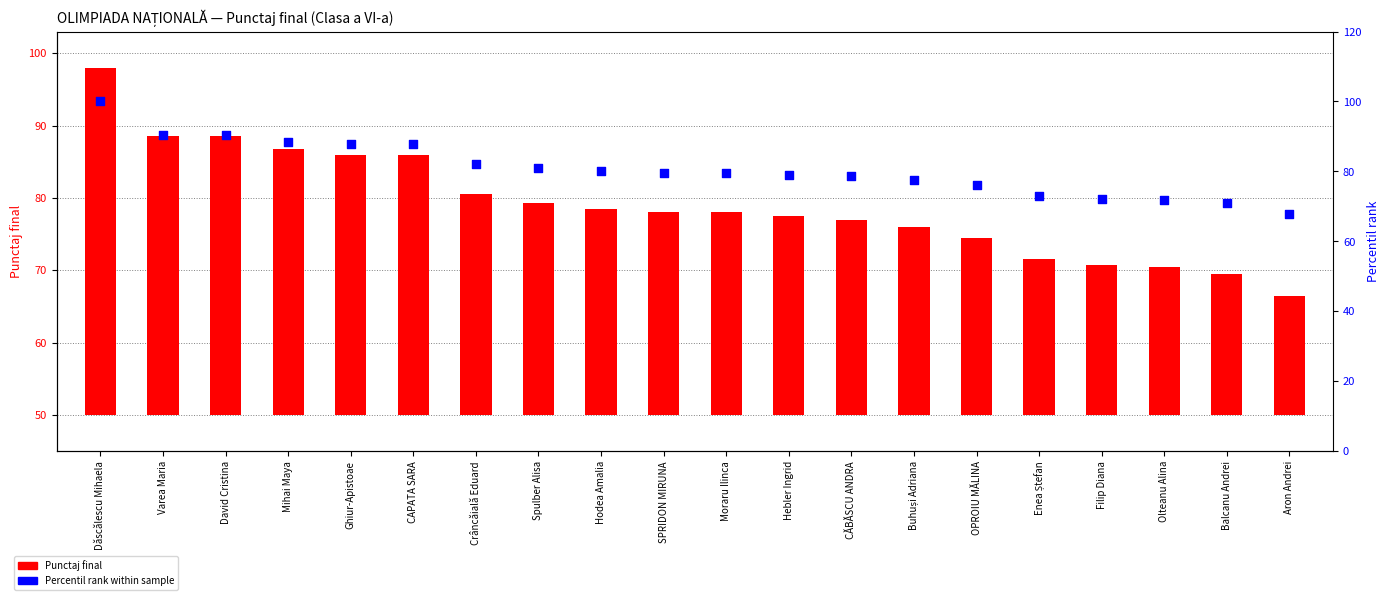

What are all the series names shown in the legend?

Punctaj final, Percentil rank